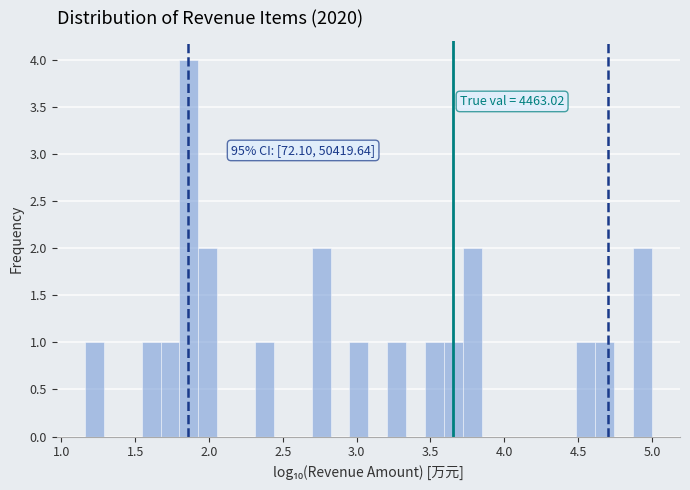

Read against the x-axis, roughly where is the centre of the tallest bar?

1.85